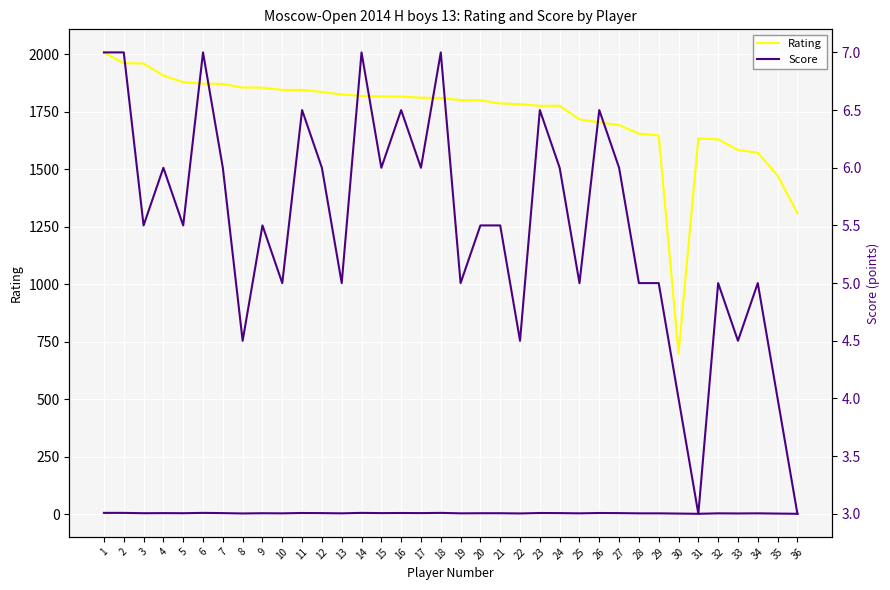

What is the difference between the maximum and minimum values in the Score (x100) series?

4.0